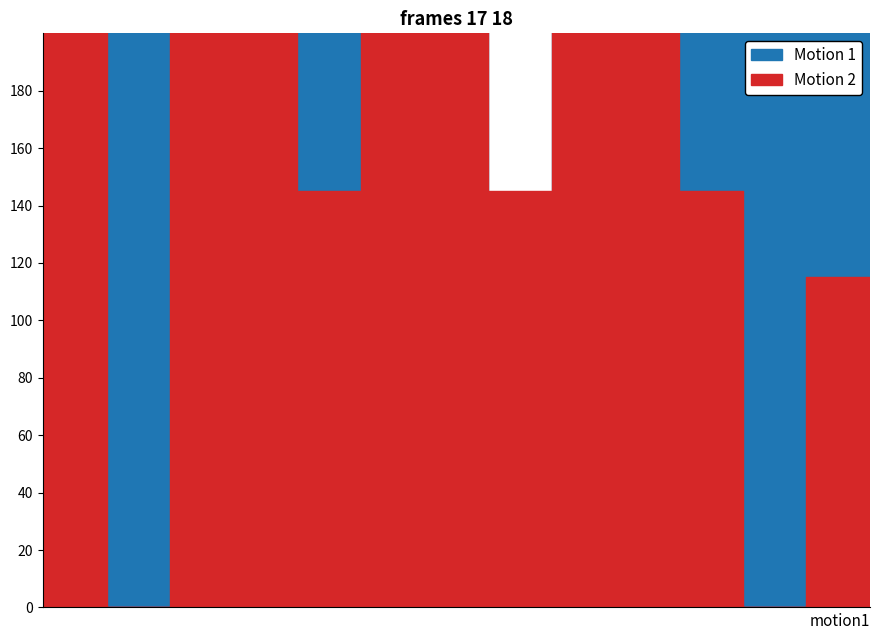

Does the chart have visible grid lines?

No